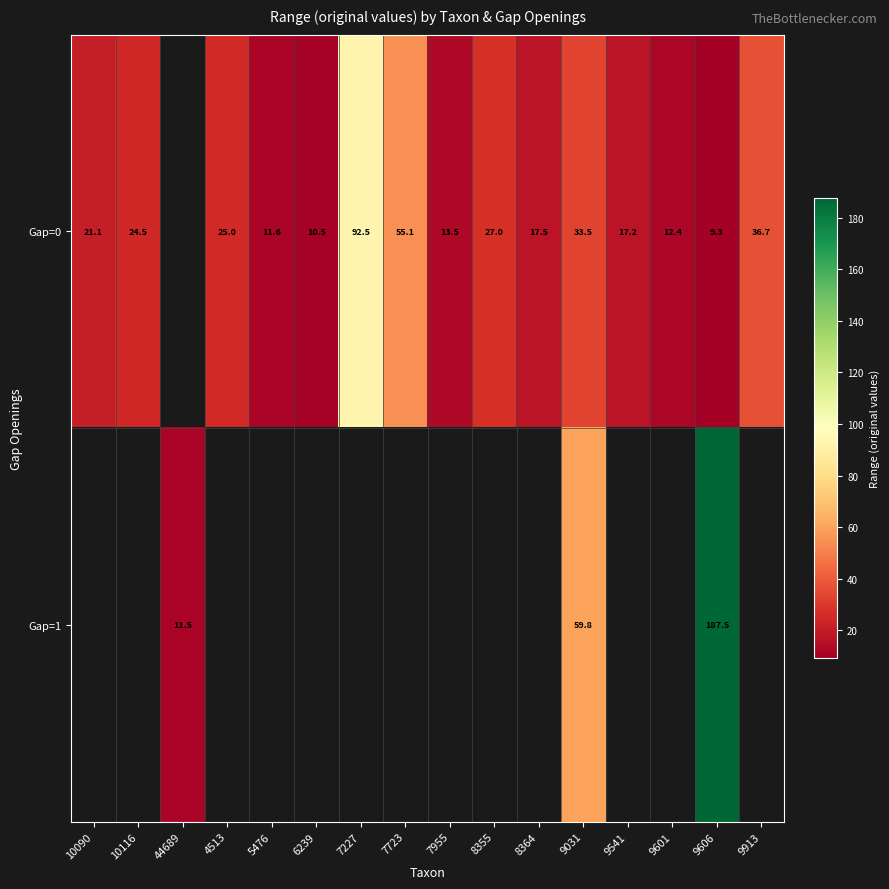

Rank the series by their average value, from lowest to highest.

Gap=0, Gap=1